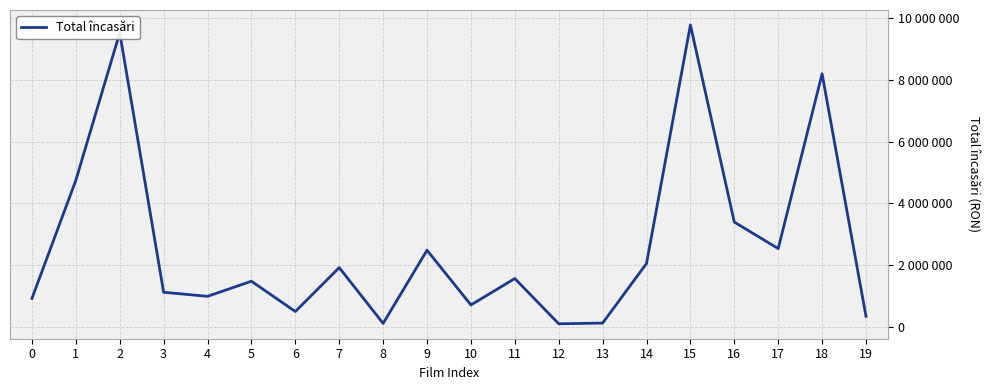

Does the chart have visible grid lines?

Yes